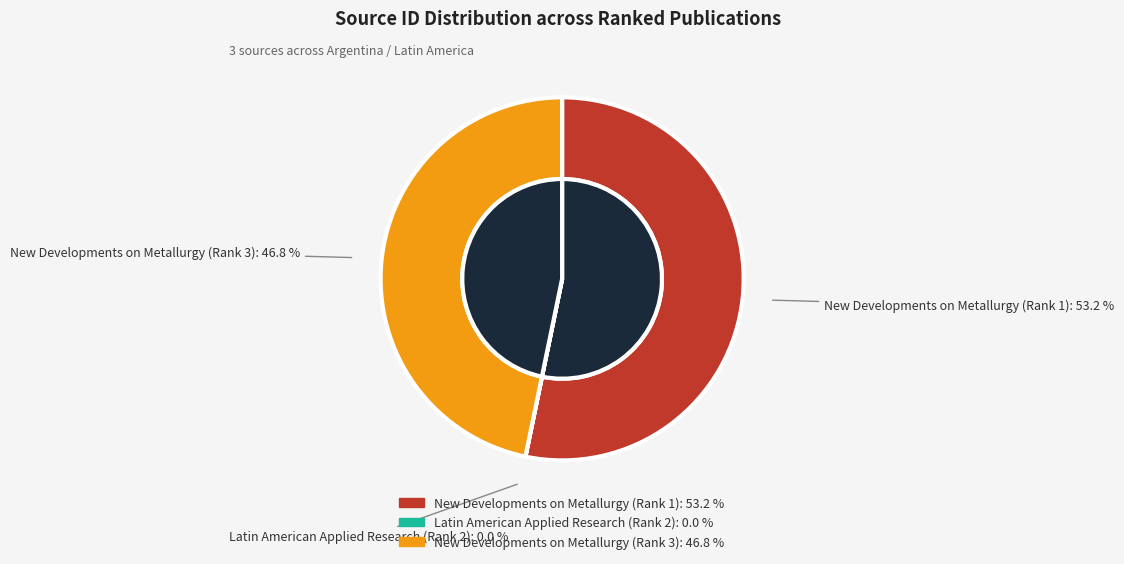

To the nearest percent, what portion does New Developments on Metallurgy (Rank 1) represent?

53%